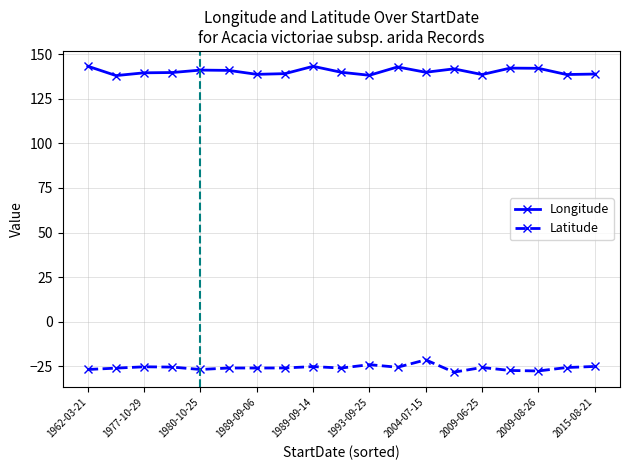

What is the value of the Longitude point at the 16th from the left?

142.2